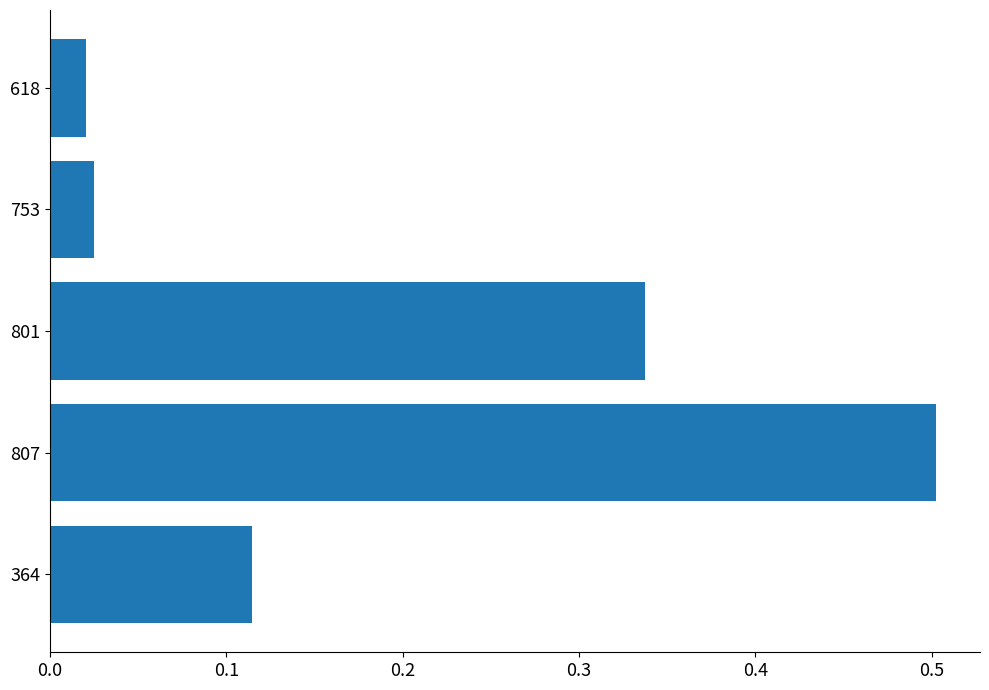

True or false: the data shows 0.5 at 801.

False